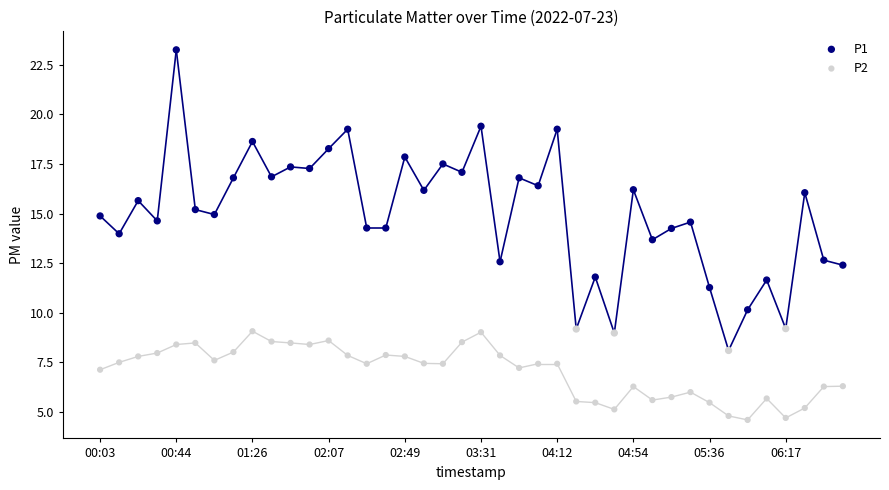

Which series contains the lowest Y value?

P2